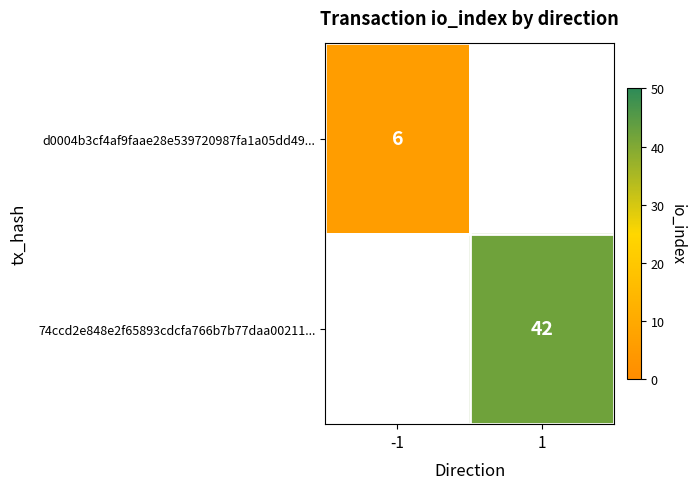

At which label does d0004b3cf4af9faae28e539720987fa1a05dd49... reach its minimum?

-1